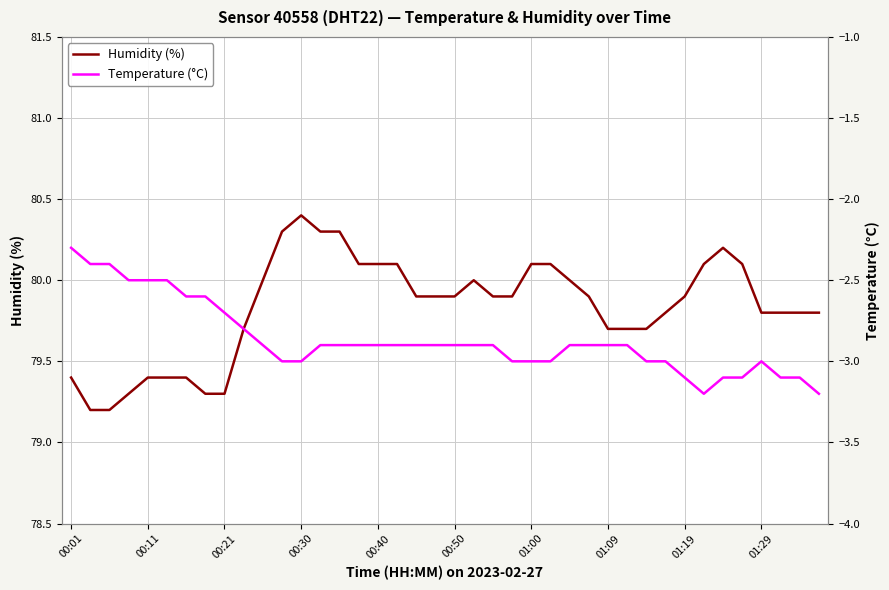

True or false: Temperature (°C) has a value of -1.4 at 10.

False